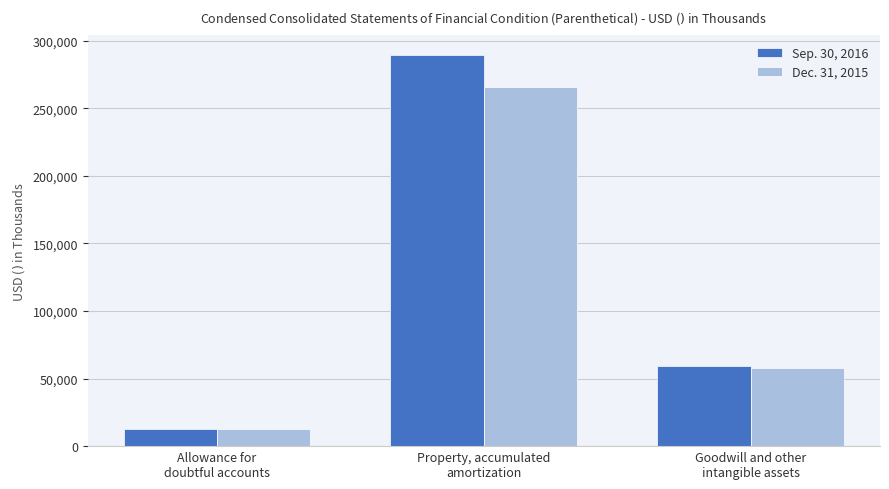

True or false: Dec. 31, 2015 has a value of 16784 at Goodwill and other
intangible assets.

False